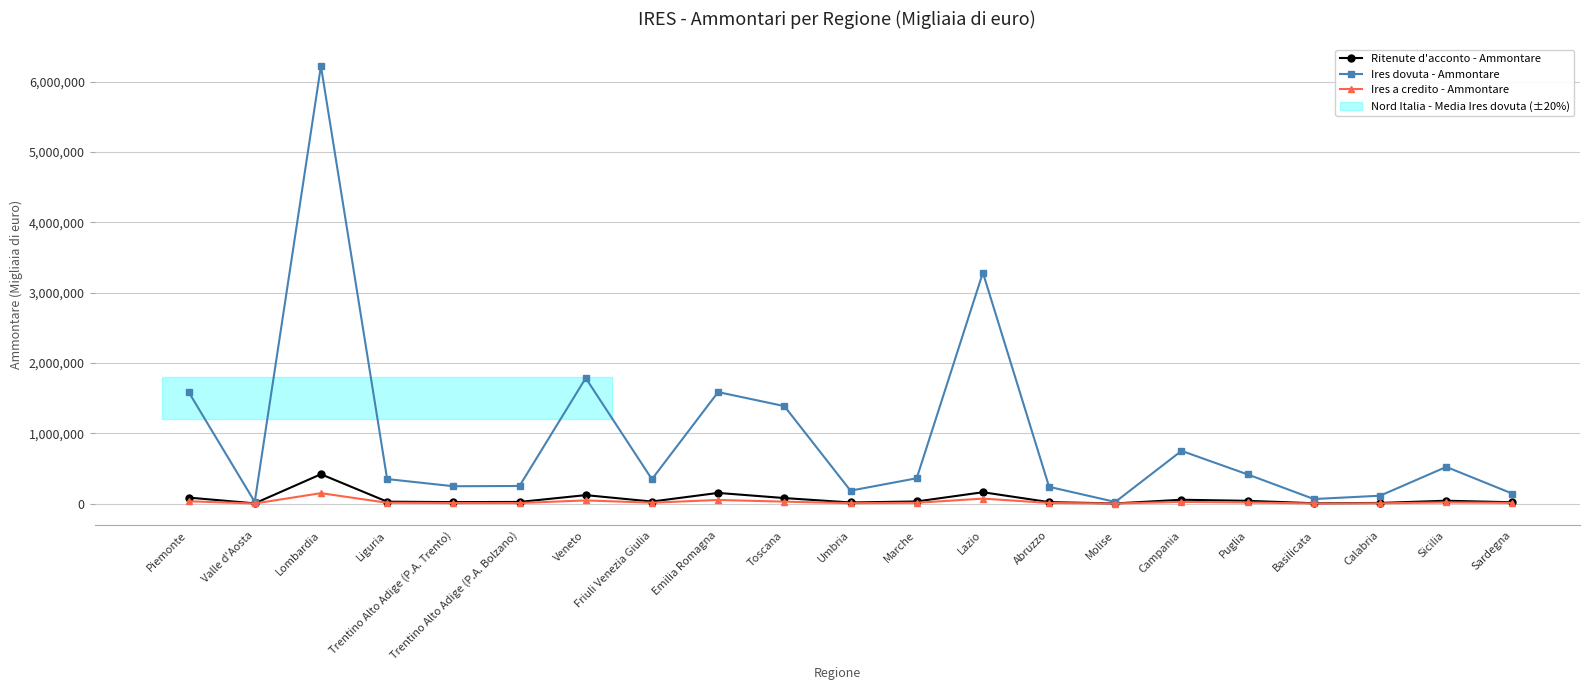

List the labels in order of Ires dovuta - Ammontare value, largest first.

Lombardia, Lazio, Veneto, Piemonte, Emilia Romagna, Toscana, Campania, Sicilia, Puglia, Marche, Liguria, Friuli Venezia Giulia, Trentino Alto Adige (P.A. Bolzano), Trentino Alto Adige (P.A. Trento), Abruzzo, Umbria, Sardegna, Calabria, Basilicata, Valle d'Aosta, Molise